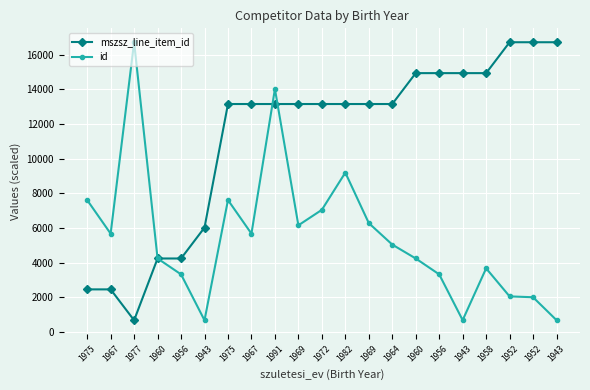

How many data points in mszsz_line_item_id are above 13146?

15